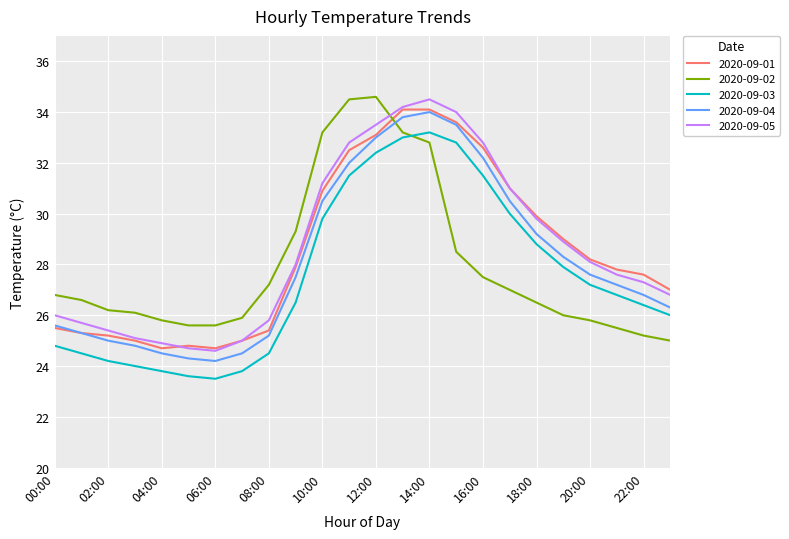

True or false: 2020-09-03 and 2020-09-01 cross at least once.

False